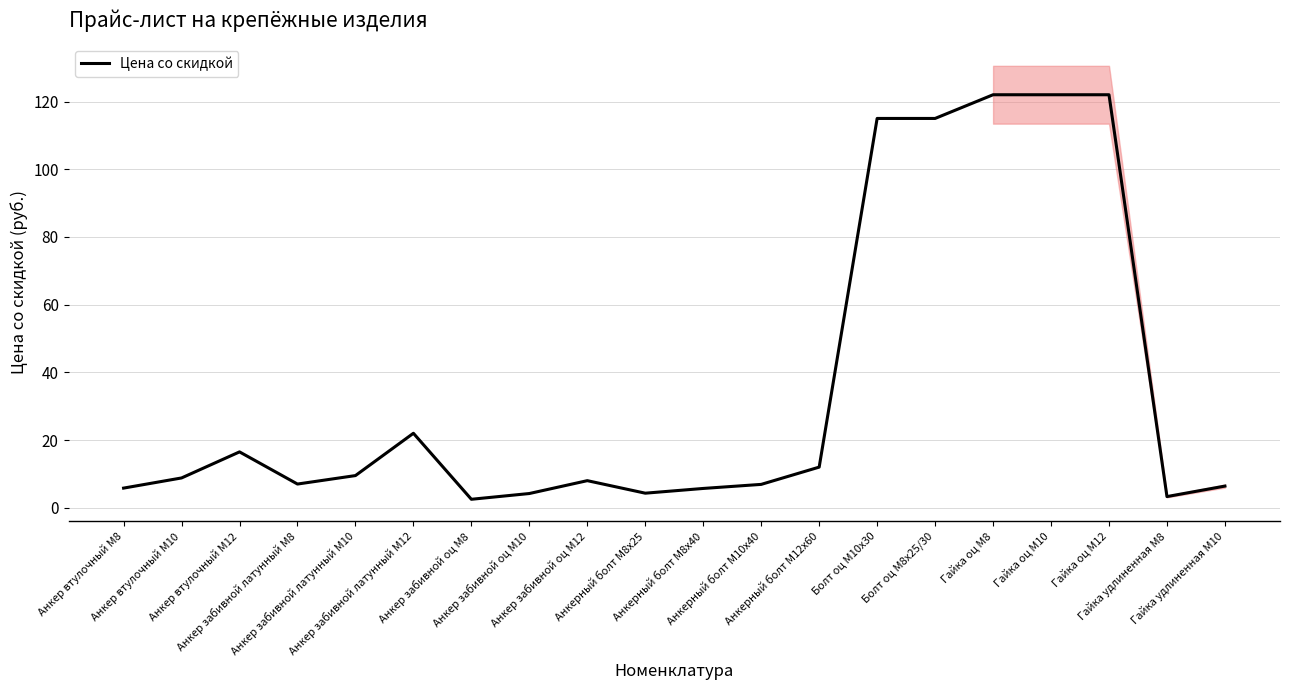

True or false: the data has more than 2 interior local peaks.

True